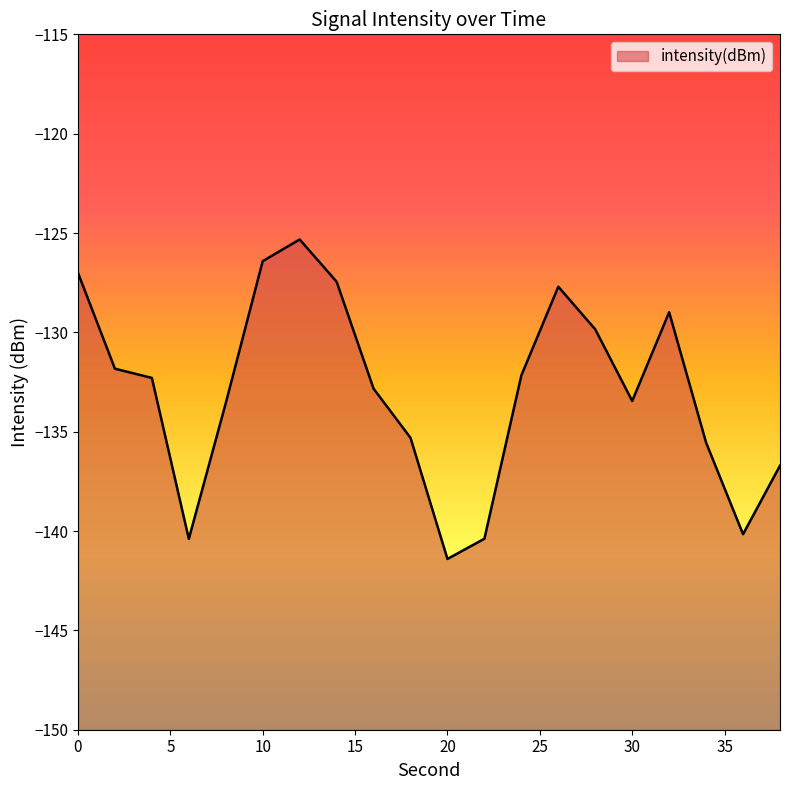

Reading right to left, list all the values displayed in this chart.

-136.7	-140.2	-135.6	-129.0	-133.5	-129.8	-127.7	-132.2	-140.4	-141.4	-135.3	-132.8	-127.4	-125.3	-126.4	-133.6	-140.4	-132.3	-131.8	-127.0